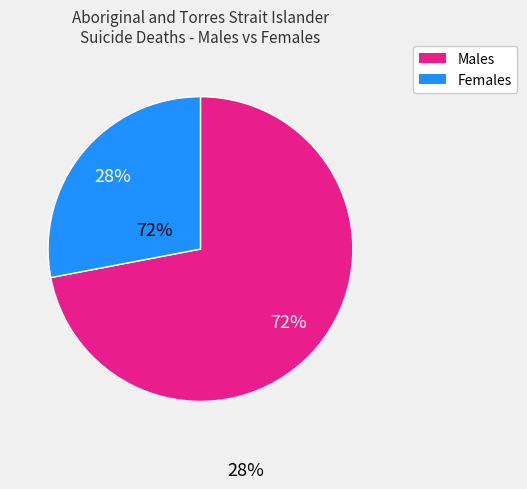

True or false: Males accounts for 72% of the total.

True